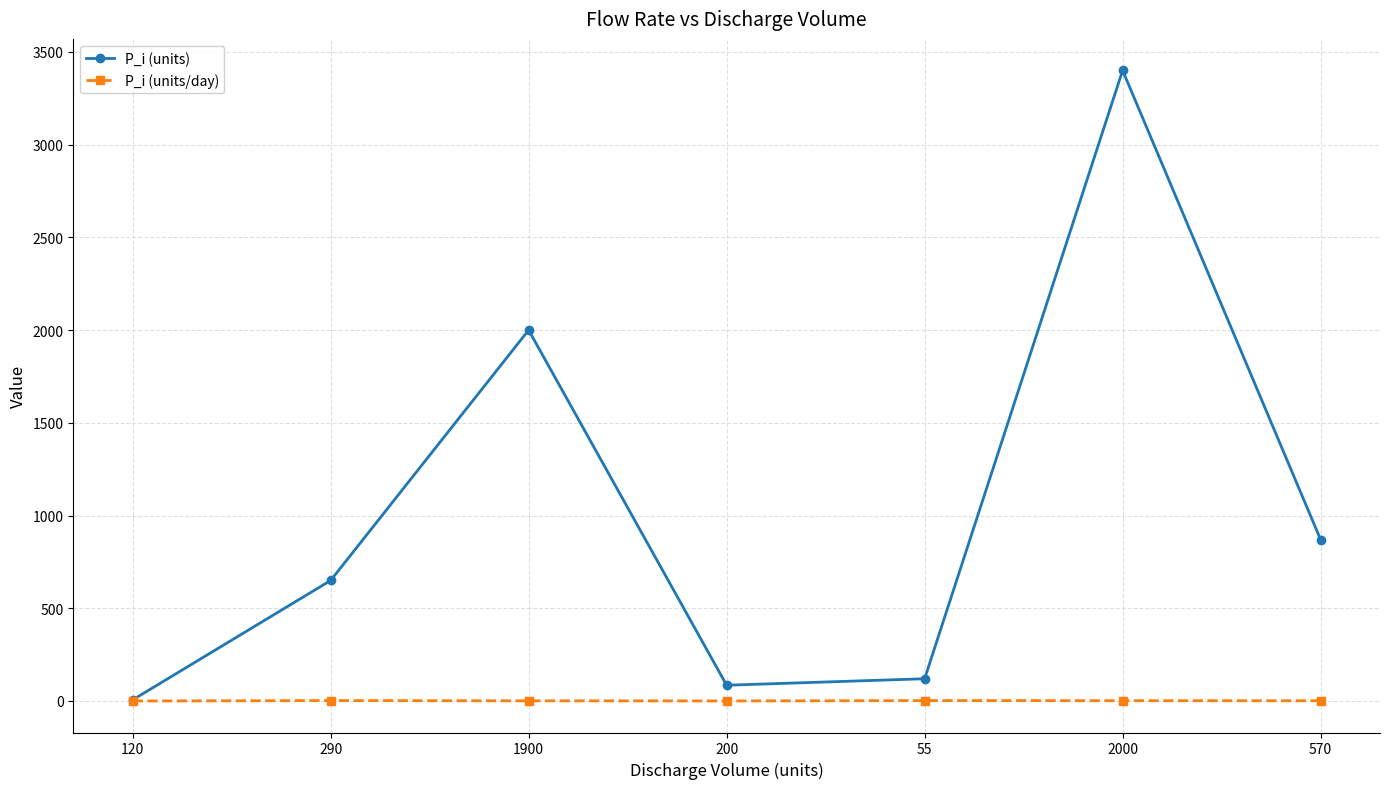

Which category has the lowest value in the P_i (units) series?

120